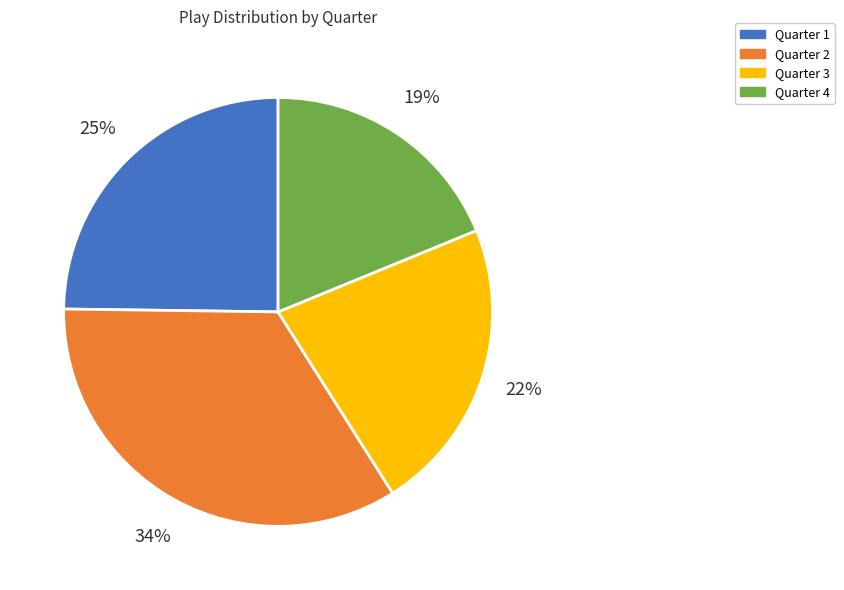

Between Quarter 4 and Quarter 2, which is larger?

Quarter 2